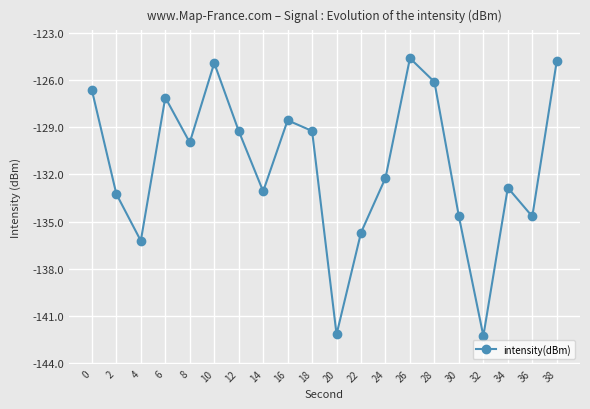

Between 6 and 26, which is larger?

26